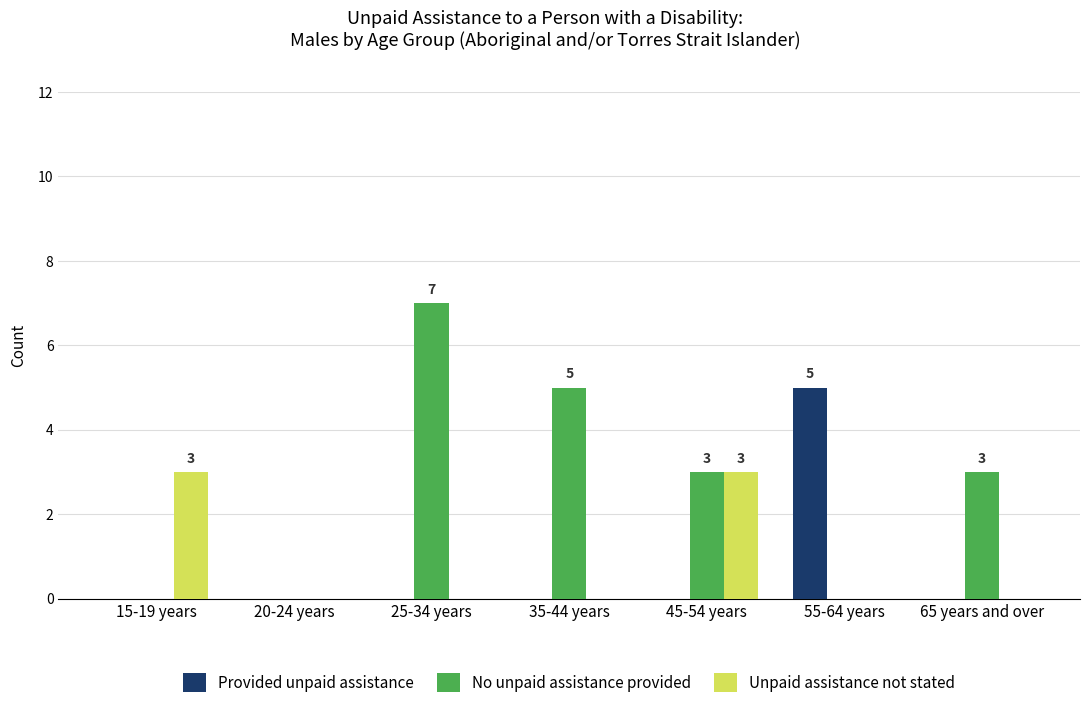

The value of Provided unpaid assistance at 15-19 years is -3. True or false?

False